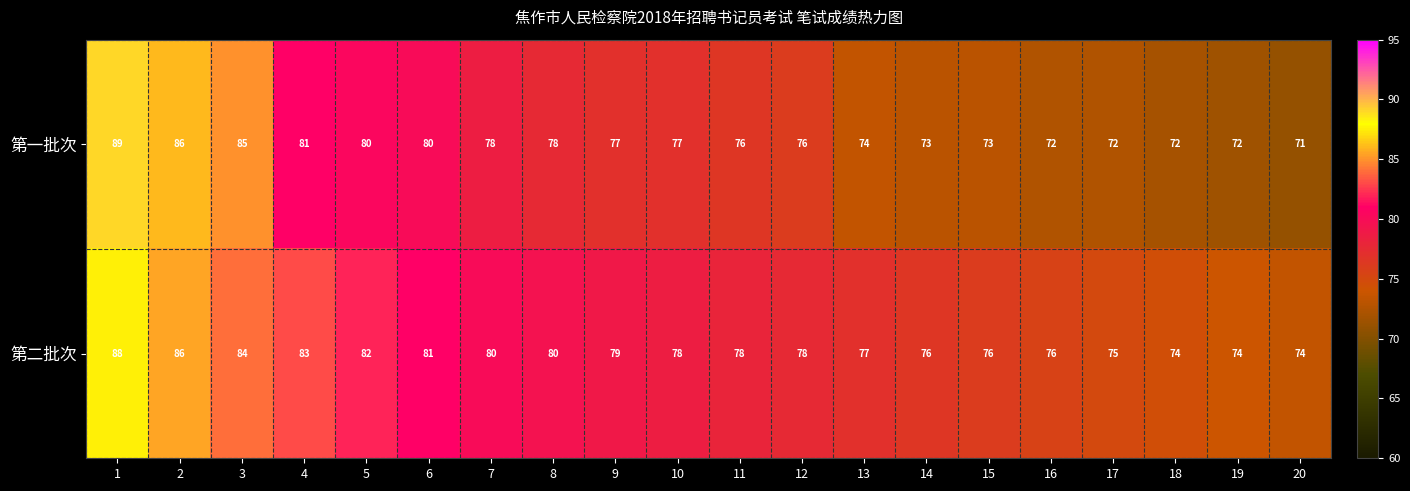

At which label is 第二批次 closest to 81?

6